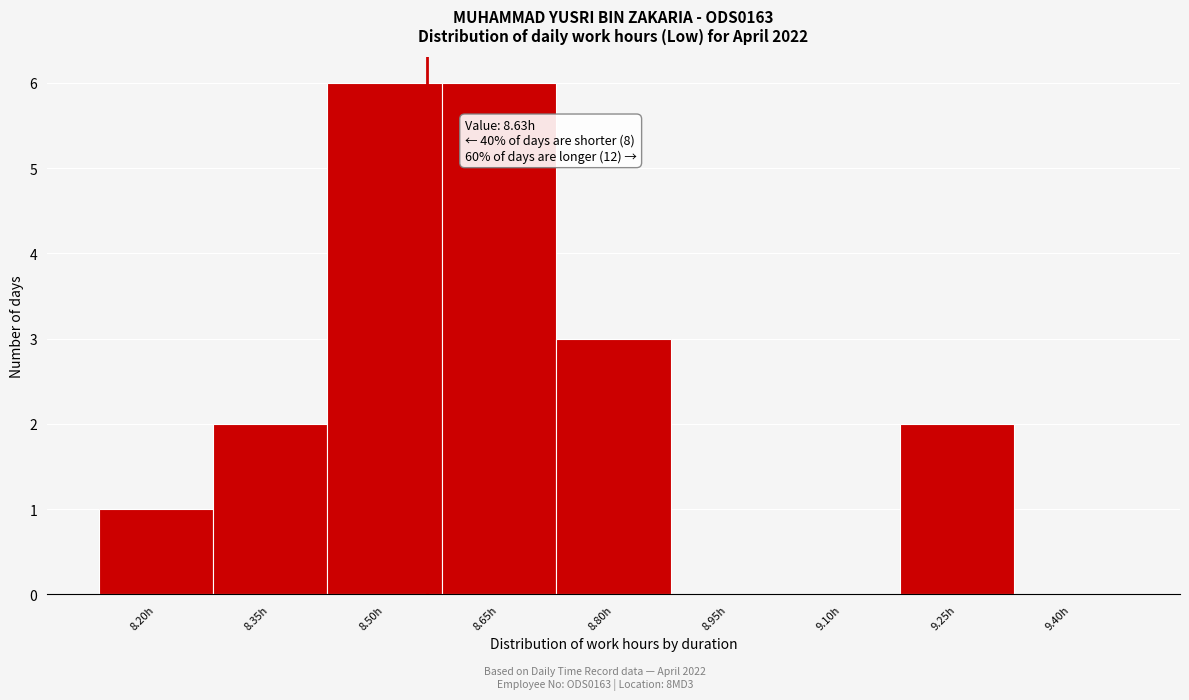

Reading left to right, transcribe all the data shown in this chart.

8.20h=1	8.35h=2	8.50h=6	8.65h=6	8.80h=3	8.95h=0	9.10h=0	9.25h=2	9.40h=0